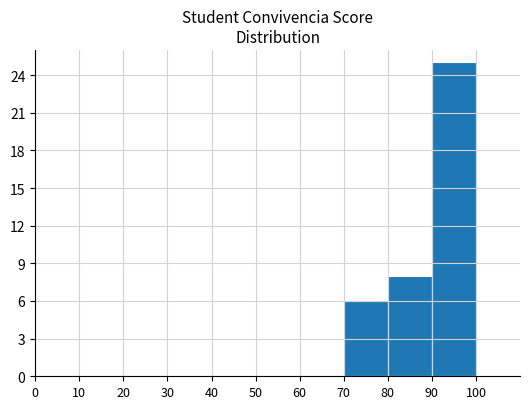

What is the sum of the values at 80 and 70?

14